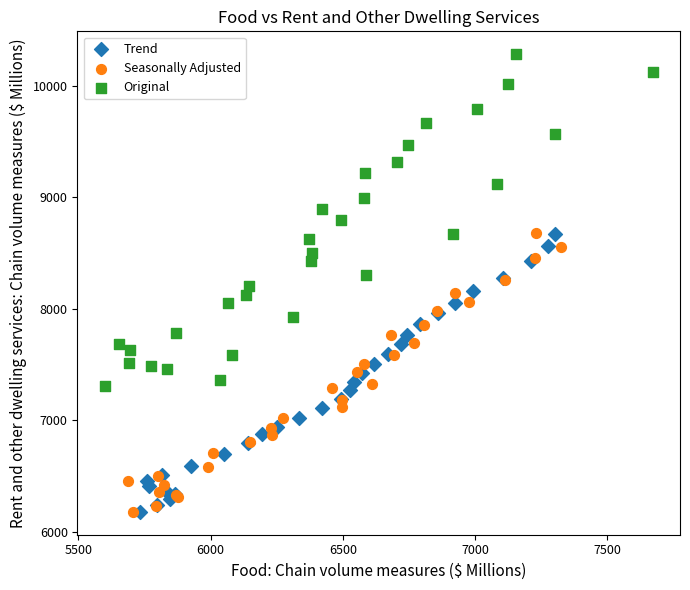

What are all the series names shown in the legend?

Trend, Seasonally Adjusted, Original